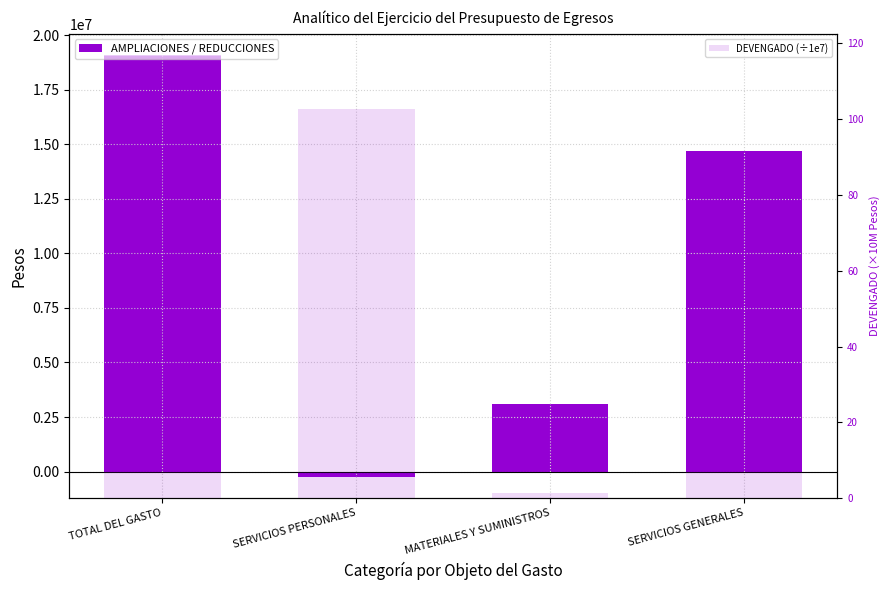

What is the label of the 1st bar from the right?

SERVICIOS GENERALES